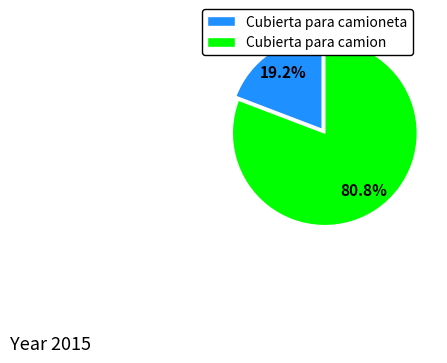

How many segments does this pie chart have?

2